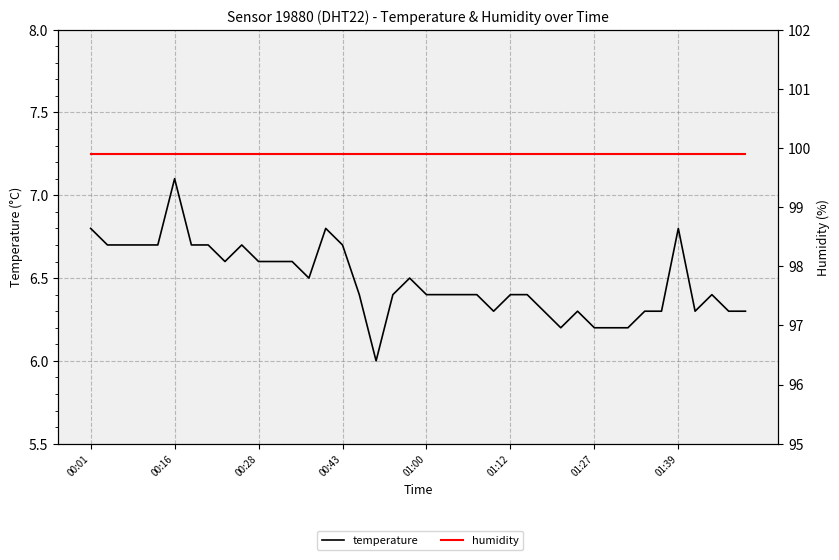

Reading left to right, extract all data points from this chart.

temperature: 6.8	6.7	6.7	6.7	6.7	7.1	6.7	6.7	6.6	6.7	6.6	6.6	6.6	6.5	6.8	6.7	6.4	6.0	6.4	6.5	6.4	6.4	6.4	6.4	6.3	6.4	6.4	6.3	6.2	6.3	6.2	6.2	6.2	6.3	6.3	6.8	6.3	6.4	6.3	6.3
humidity: 99.9	99.9	99.9	99.9	99.9	99.9	99.9	99.9	99.9	99.9	99.9	99.9	99.9	99.9	99.9	99.9	99.9	99.9	99.9	99.9	99.9	99.9	99.9	99.9	99.9	99.9	99.9	99.9	99.9	99.9	99.9	99.9	99.9	99.9	99.9	99.9	99.9	99.9	99.9	99.9